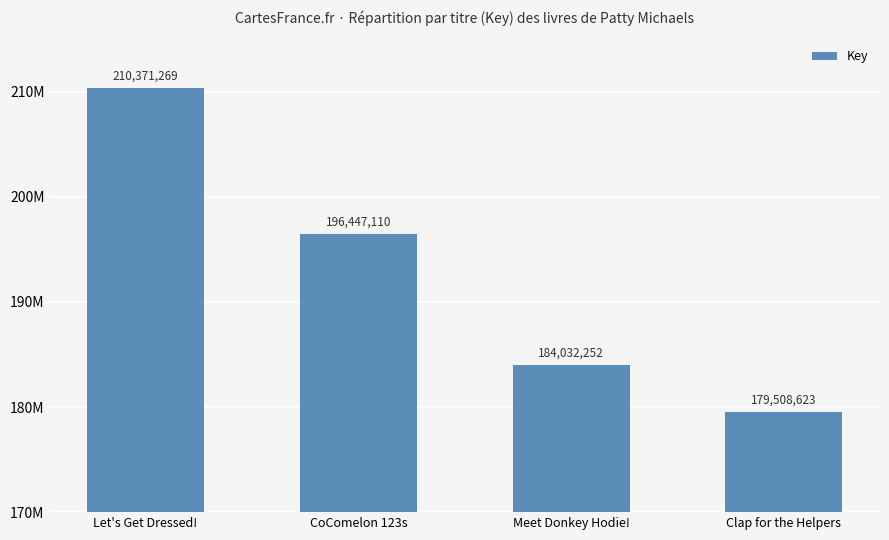

What is the label of the 3rd bar from the right?

CoComelon 123s